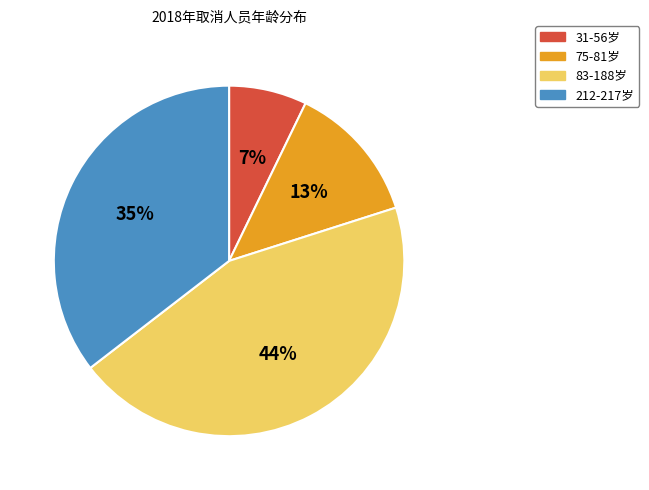

To the nearest percent, what is the average slice percentage?

25%